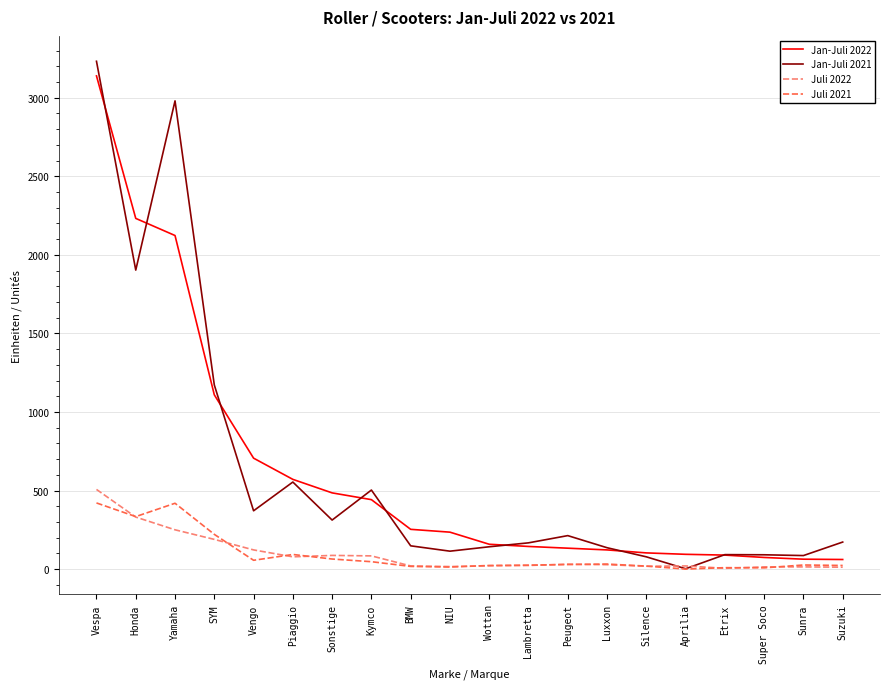

Which series has the largest range (max minus min)?

Jan-Juli 2021